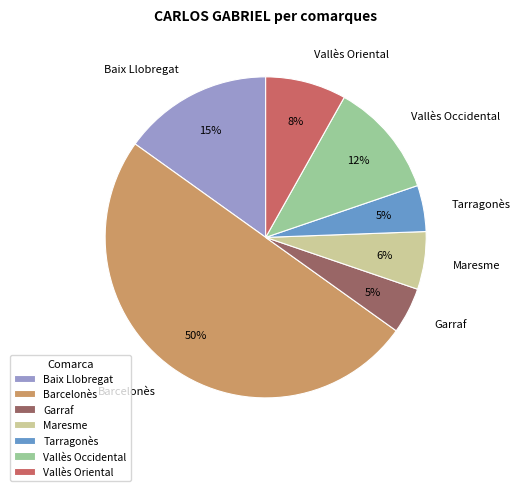

What is the largest slice in the pie chart?

Barcelonès